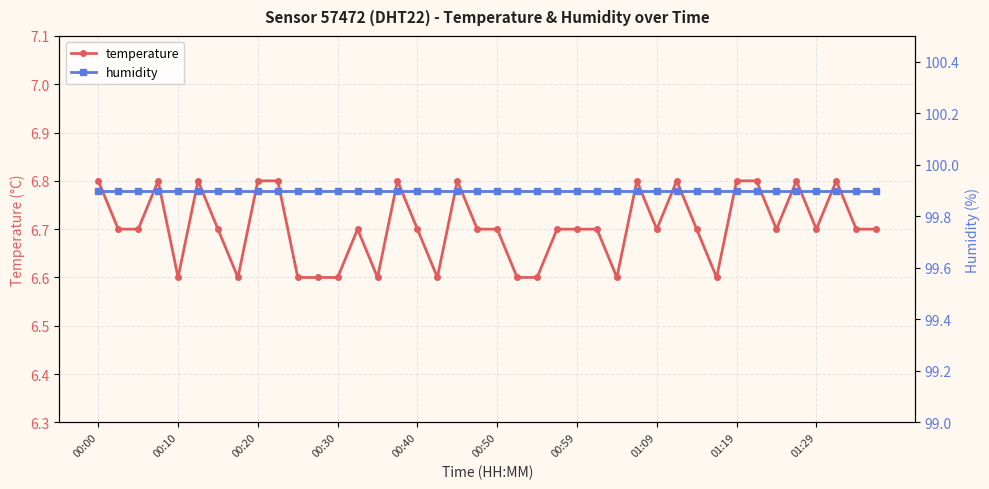

Count the temperature values in the range 6 to 7.

40